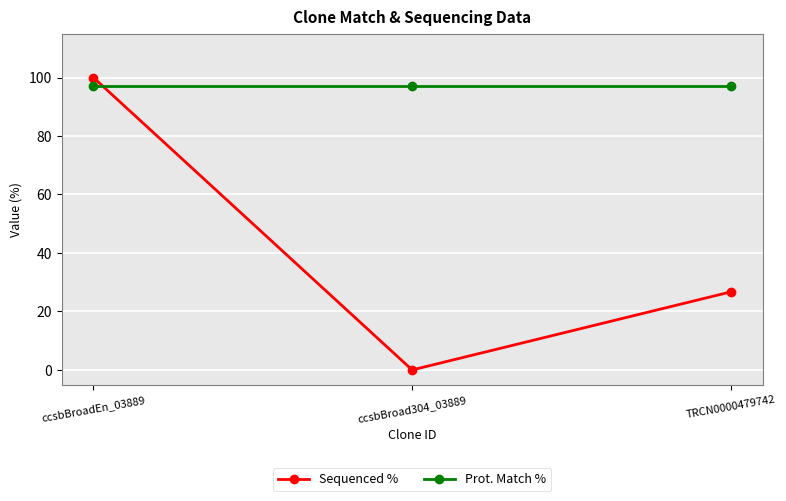

Reading left to right, transcribe all the data shown in this chart.

Sequenced %: ccsbBroadEn_03889=100.0	ccsbBroad304_03889=0.0	TRCN0000479742=26.7
Prot. Match %: ccsbBroadEn_03889=97.1	ccsbBroad304_03889=97.1	TRCN0000479742=97.1